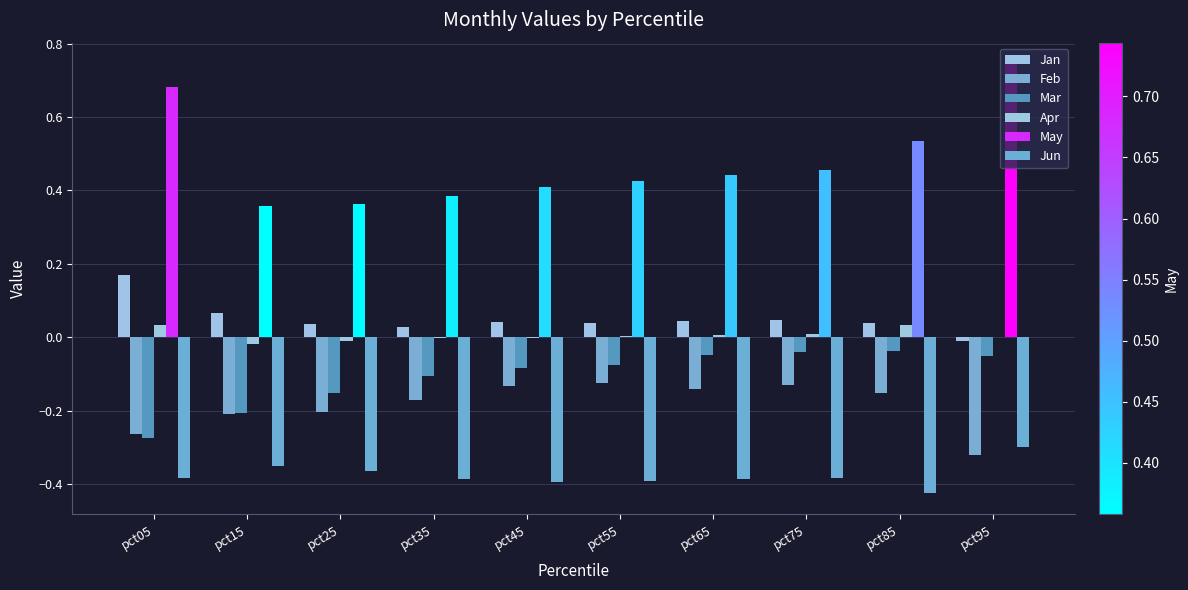

At which label does Apr reach its peak?

pct05